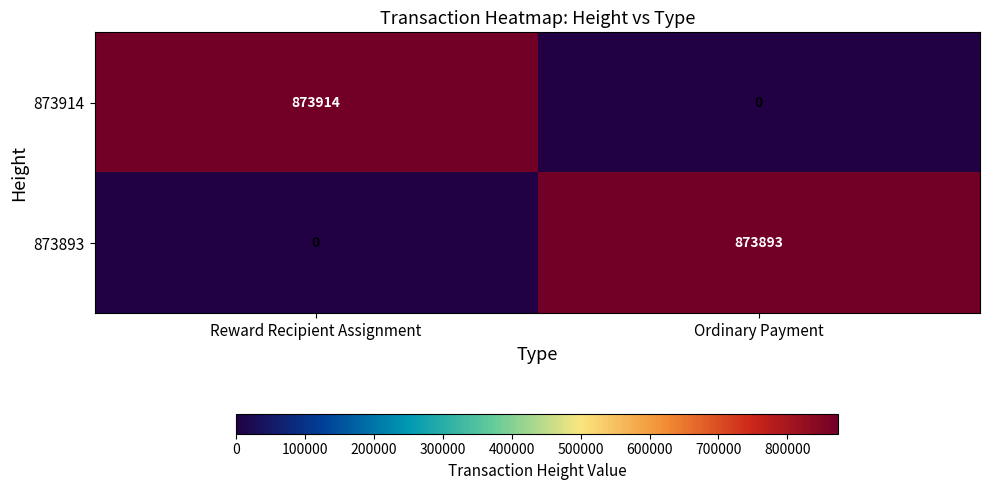

Which series has the widest spread of values?

873914